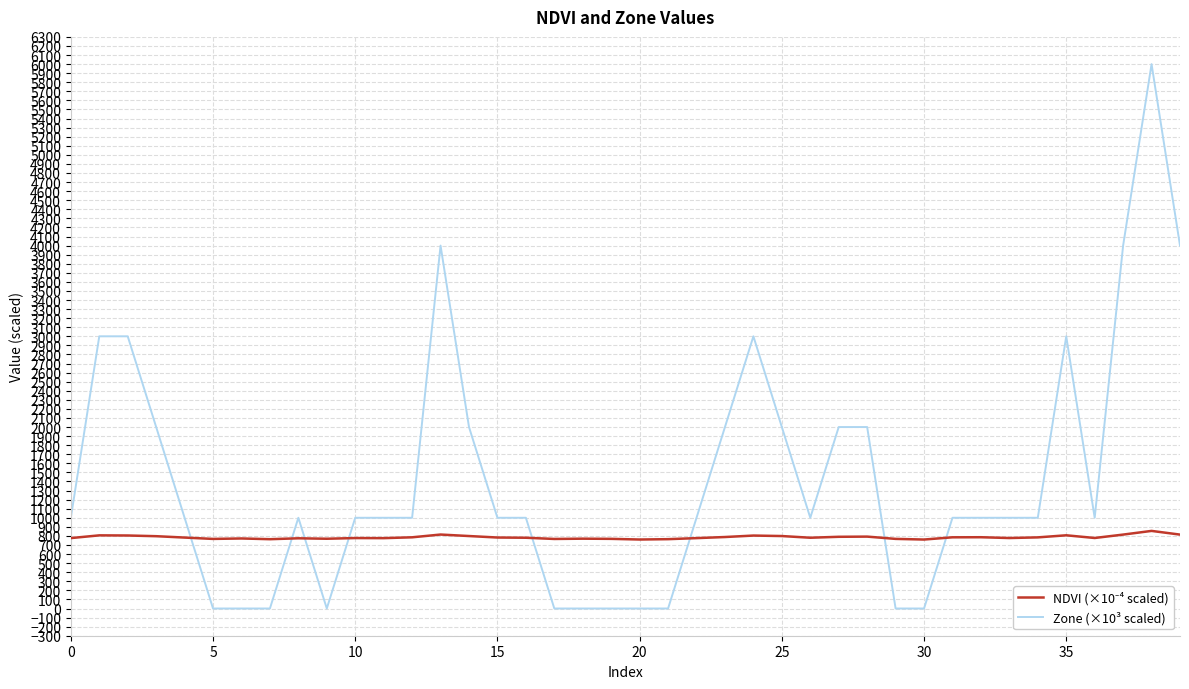

Does the chart display data point markers on the line(s)?

No